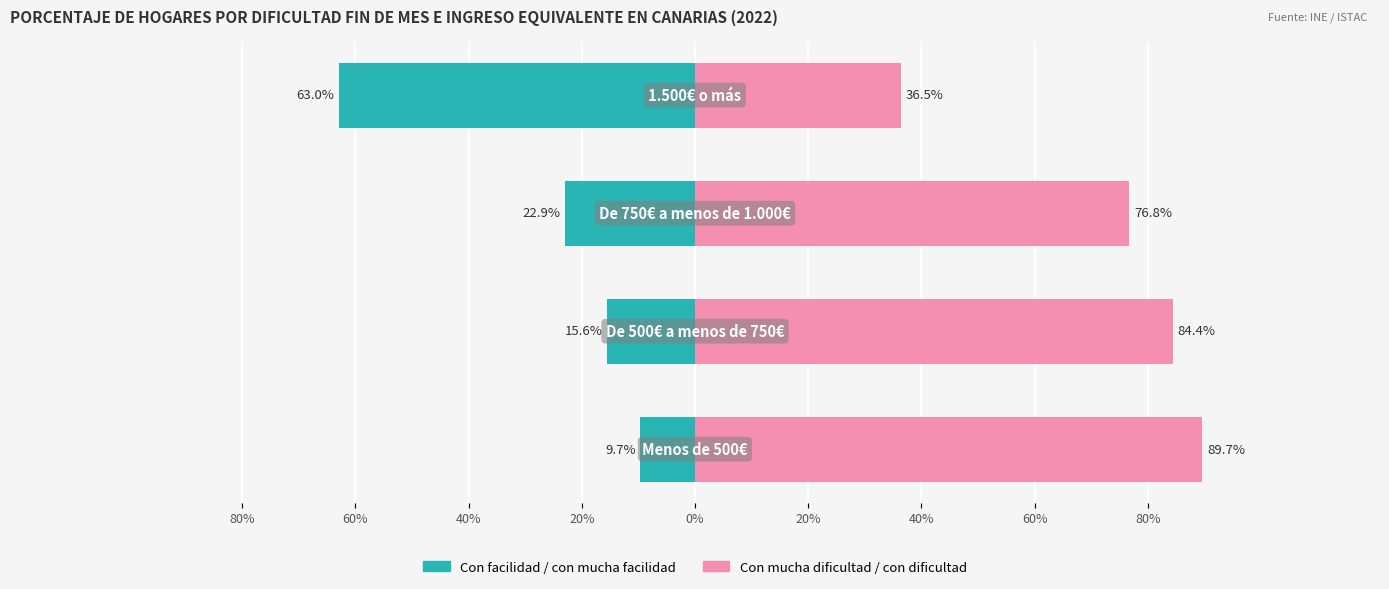

What is the spread (max minus min) of values at 40%?

99.7